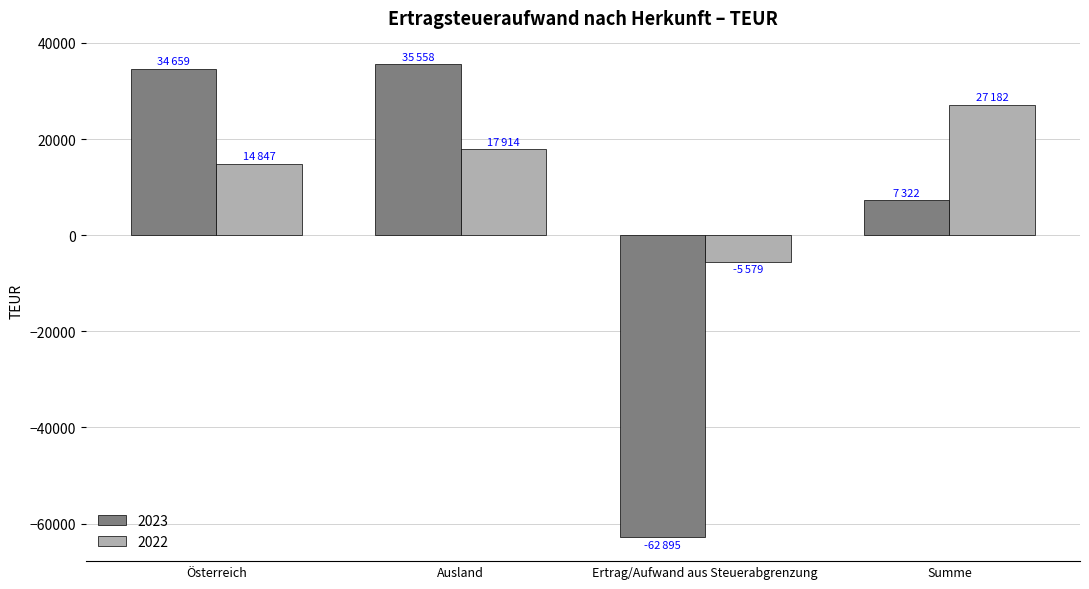

What is the difference between the maximum and minimum values in the 2023 series?

98453